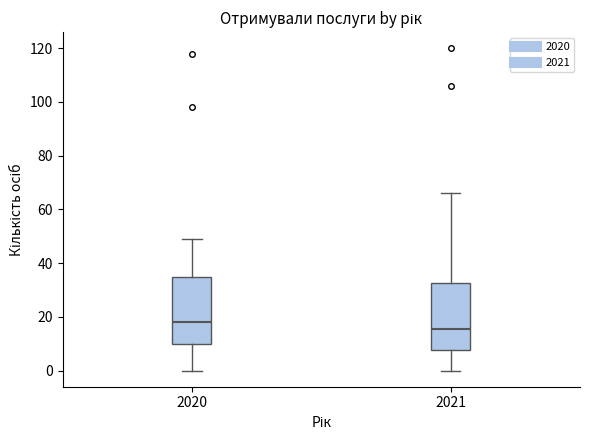

Reading left to right, transcribe this box plot: for each box, give where its median line is, the range the box spans, and where its two whiskers end, as read against the y-axis. The values are not printed on the chart, so give them approximately, as read against the axis.

2020: median 18, box 10 to 34, whiskers 0 to 50
2021: median 16, box 8 to 32, whiskers 0 to 66